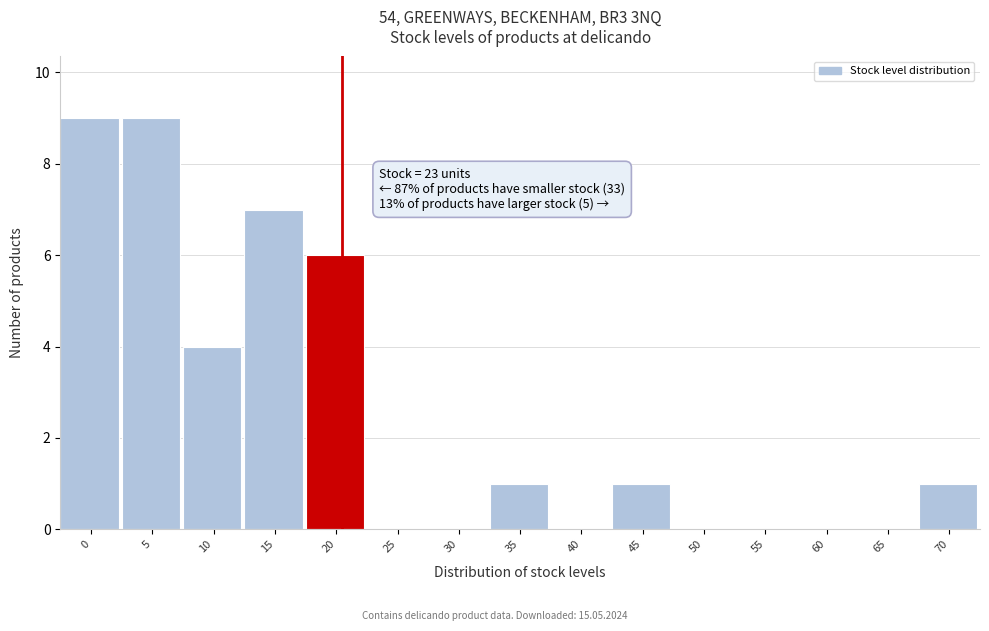

Reading right to left, extract all data points from this chart.

70=1	65=0	60=0	55=0	50=0	45=1	40=0	35=1	30=0	25=0	20=6	15=7	10=4	5=9	0=9